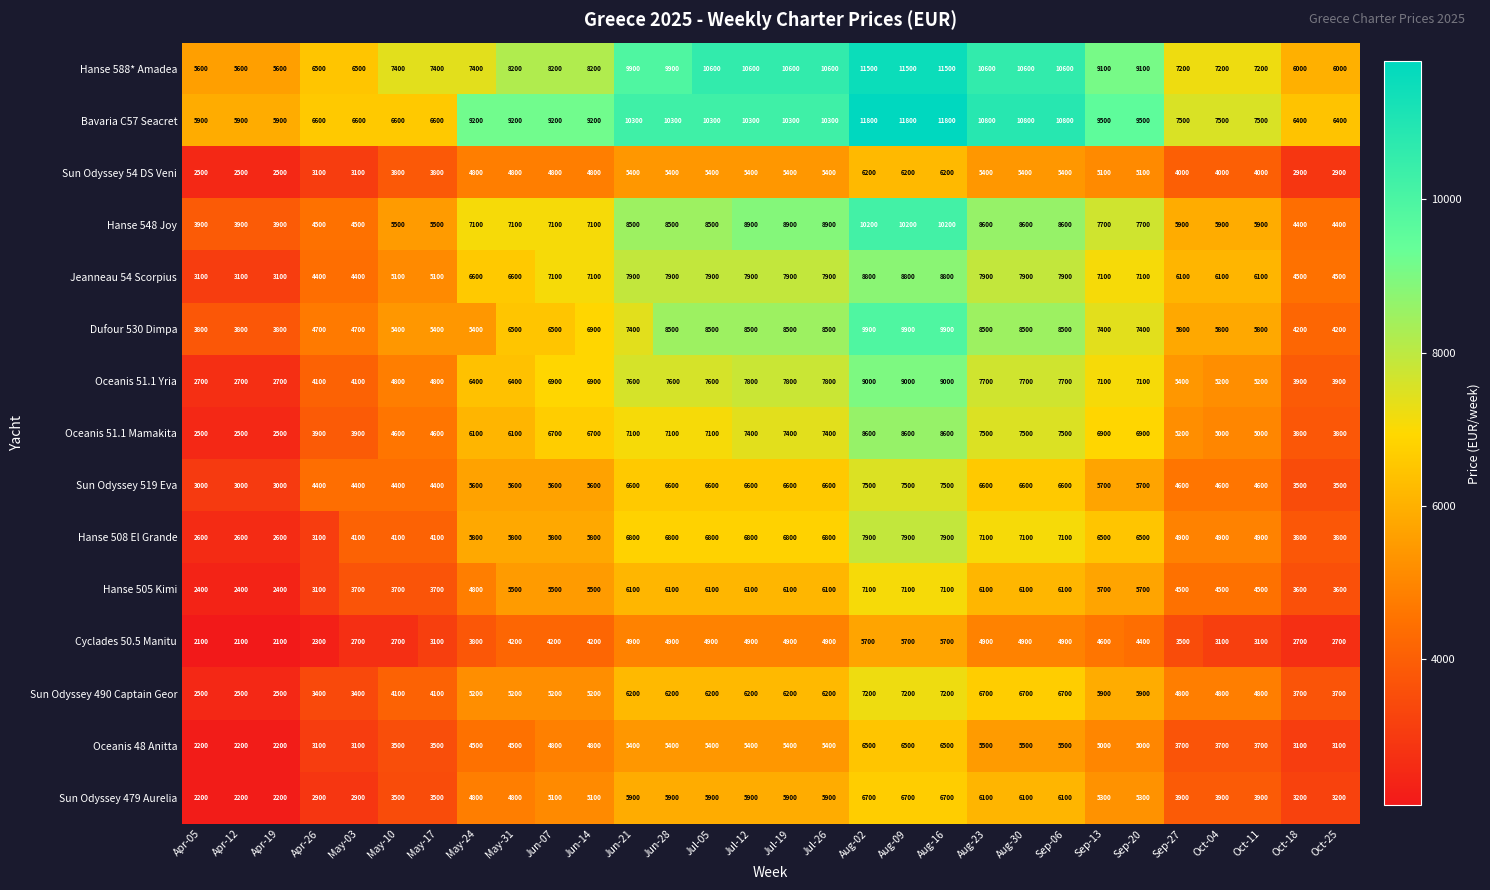

How many values in the Bavaria C57 Seacret series are below 9200?

12